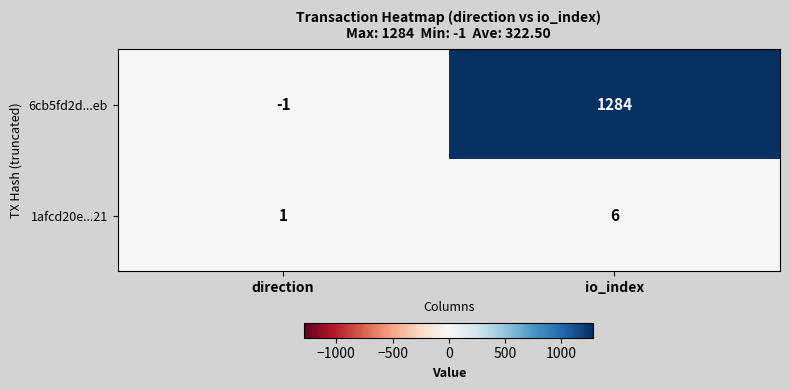

Which category has the lowest value across all series?

direction